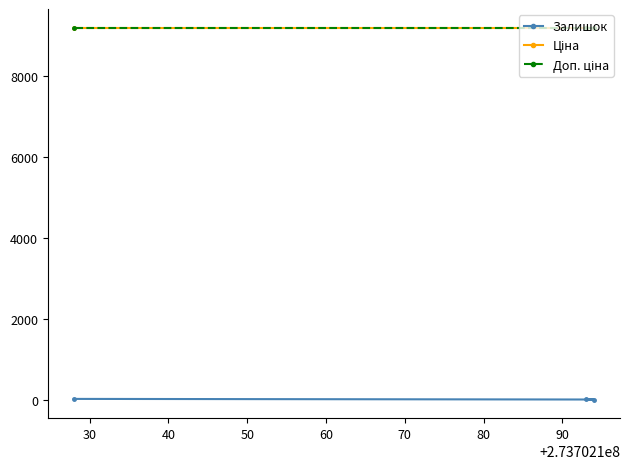

How many lines are shown in the chart?

3